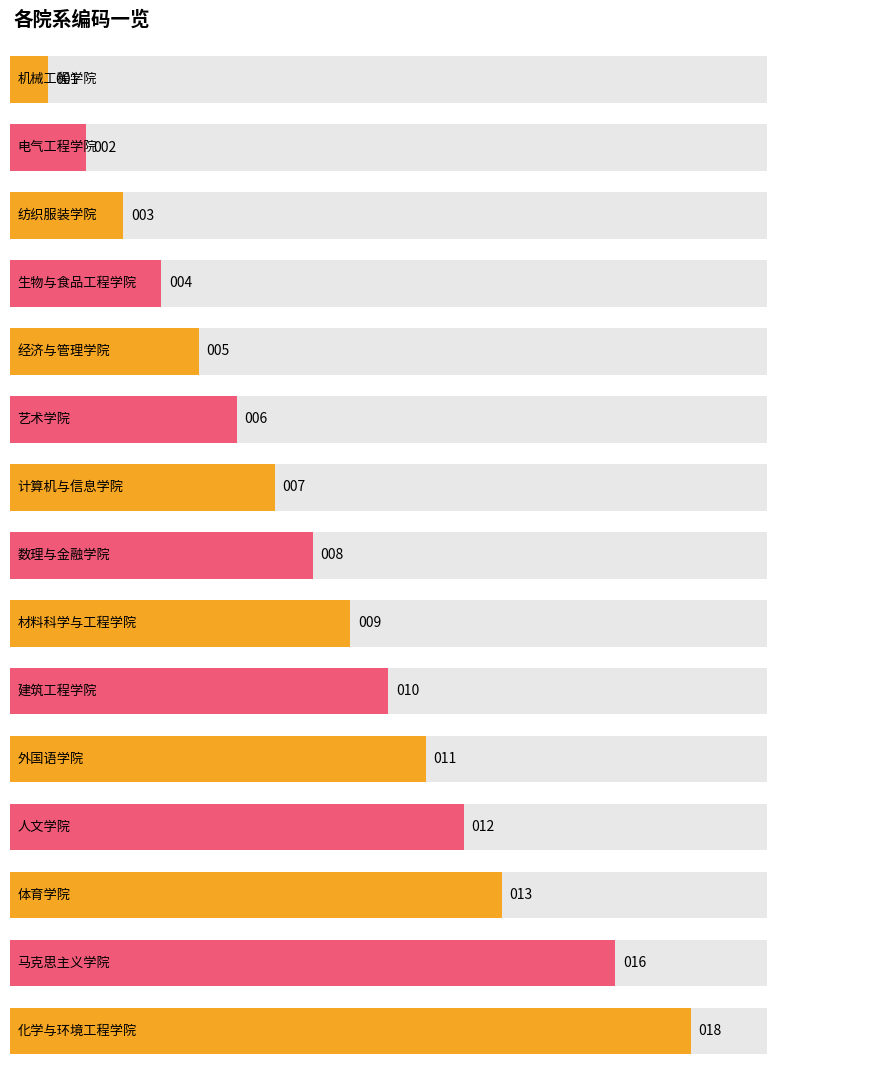

What is the difference between the second highest and second lowest values?

14